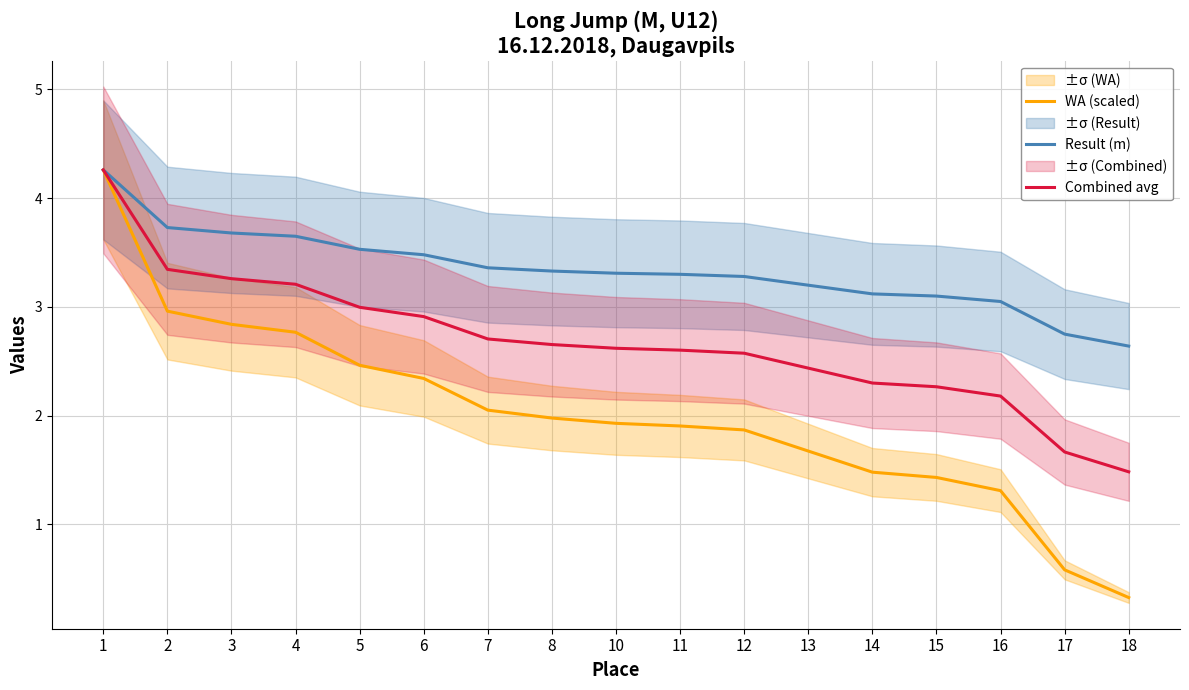

Rank the series by their average value, from highest to lowest.

Result (m), Combined avg, WA (scaled)